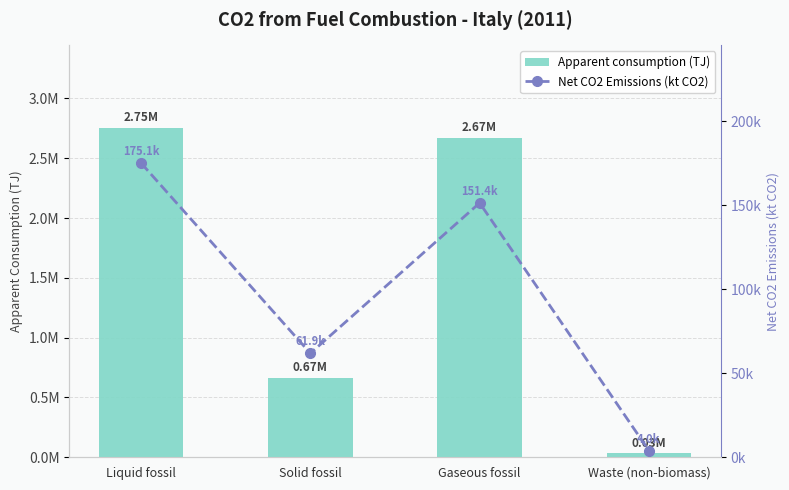

What are all the series names shown in the legend?

Apparent consumption (TJ), Net CO2 Emissions (kt CO2)